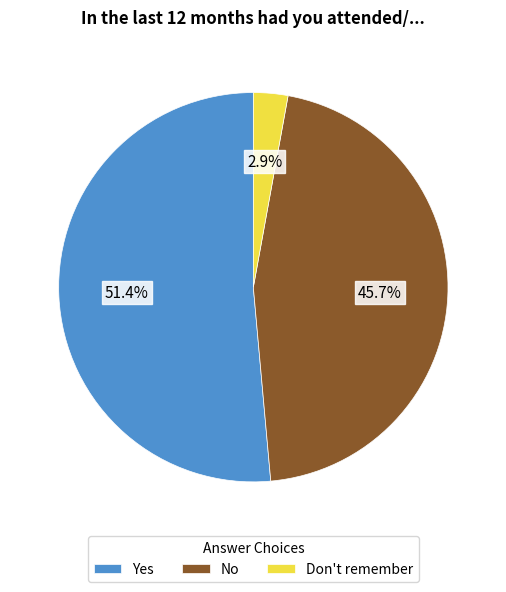

The Yes slice represents 66% of the pie. True or false?

False